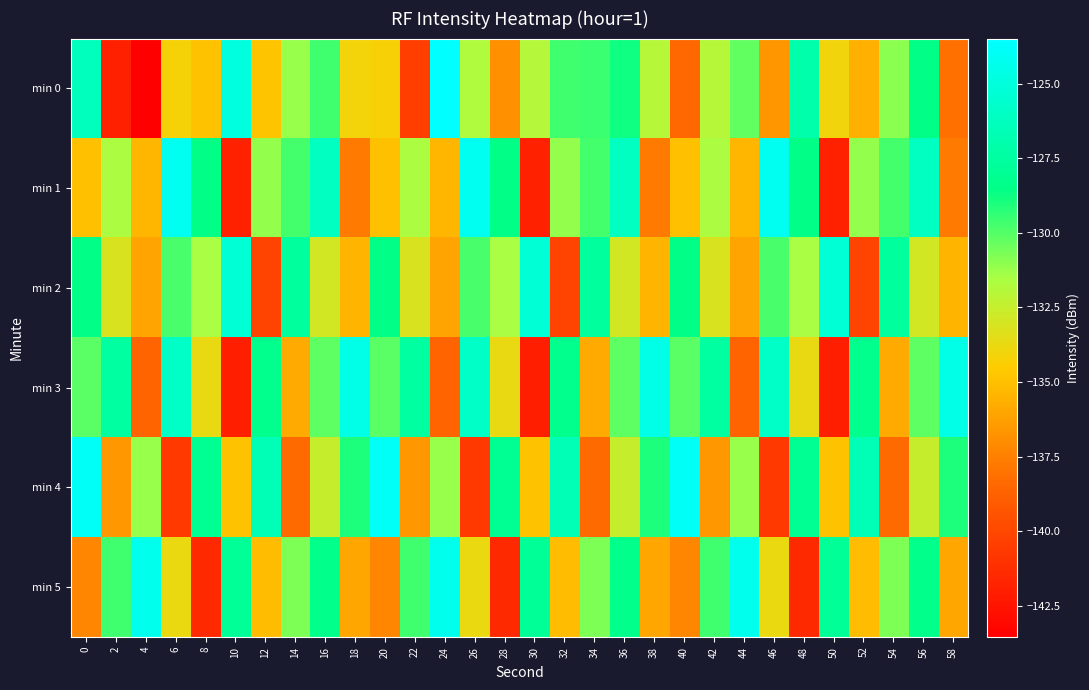

Between 10 and 56, which is larger?

10